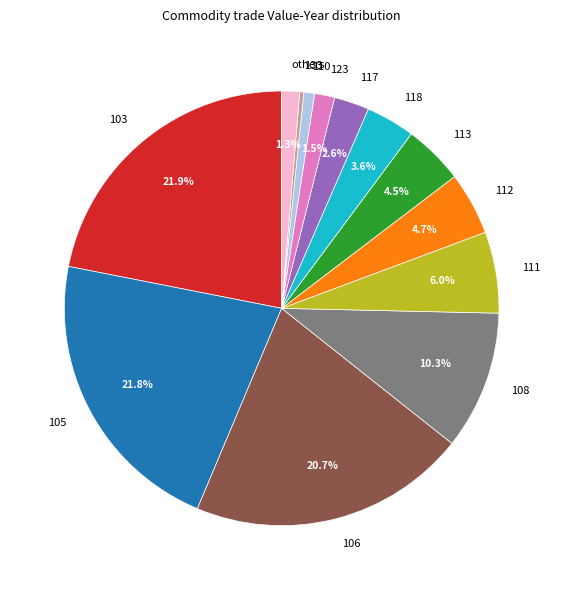

What is the smallest slice in the pie chart?

133